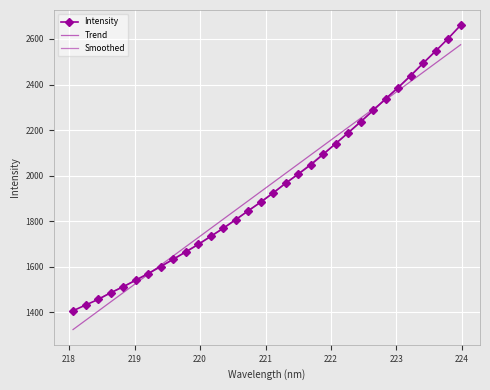

At which category does the chart reach its peak across all series?

223.9802